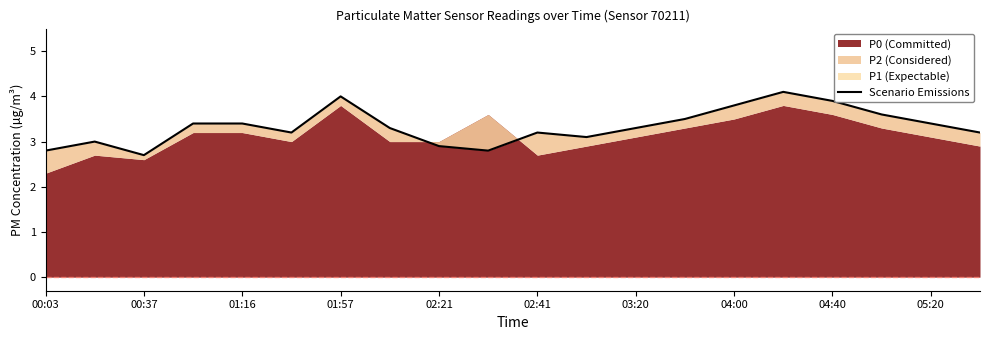

At which category does the chart reach its minimum across all series?

00:37